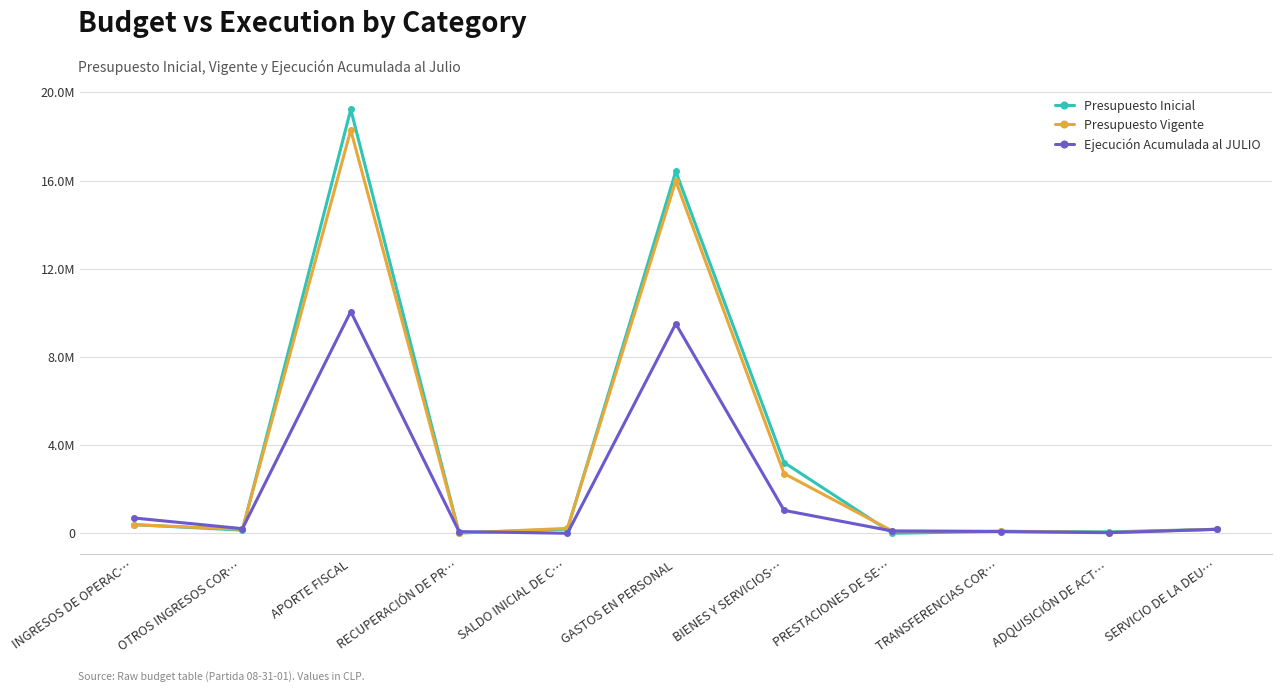

Does the chart have visible grid lines?

Yes